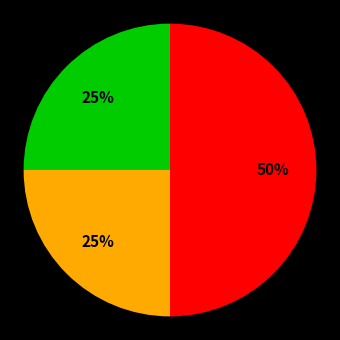

To the nearest percent, what is the average slice percentage?

33%